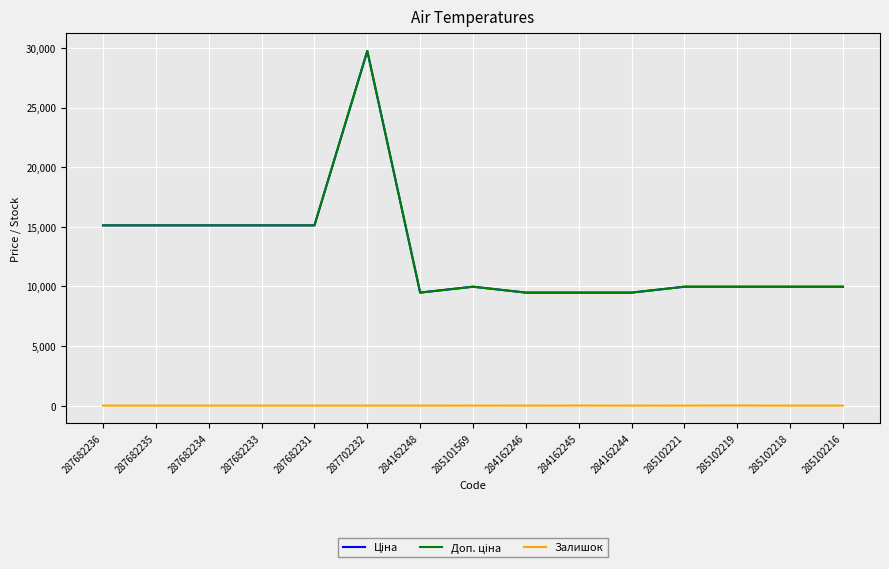

What is the sum of the Ціна values at 285102219 and 285102218?

19950.0